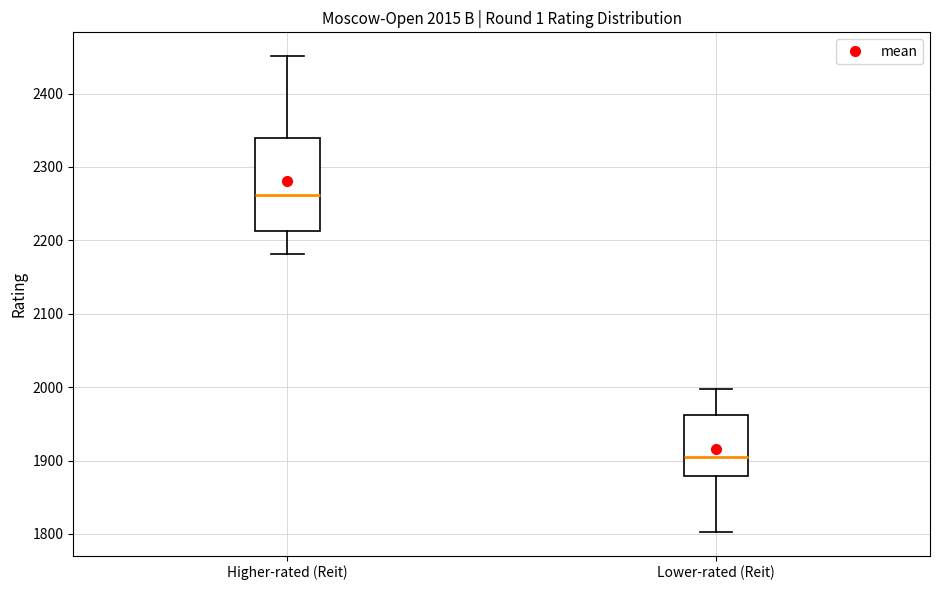

Comparing the boxes themselves (not the whiskers), which one is the tallest?

Higher-rated (Reit)